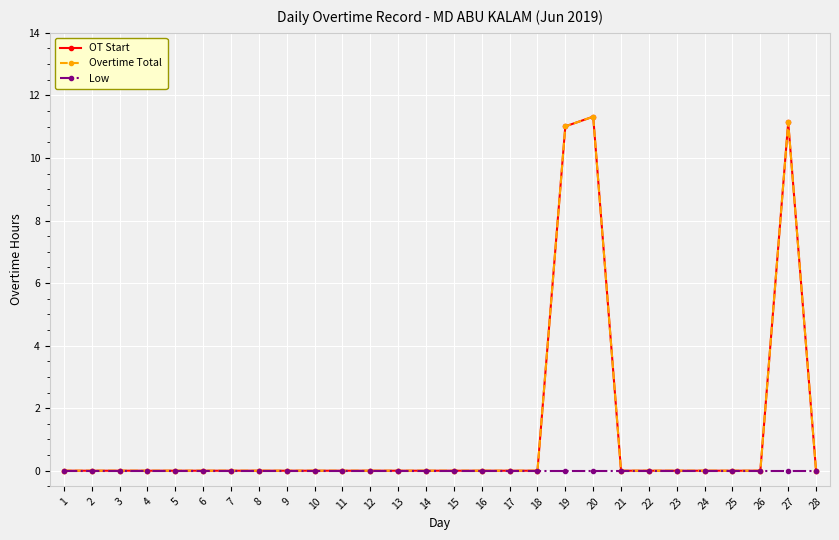

Is this an area chart (filled region under the line)?

No